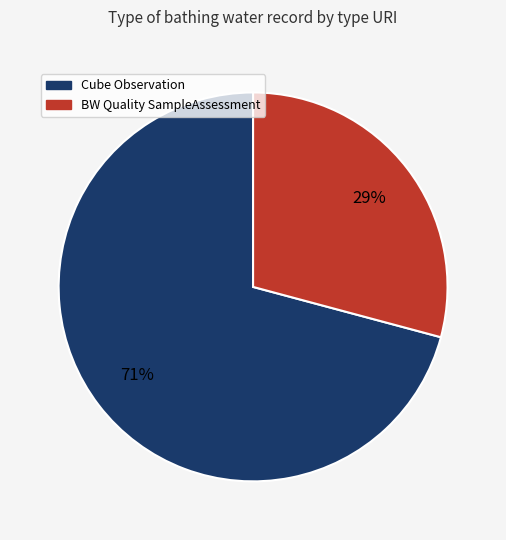

How many segments does this pie chart have?

2